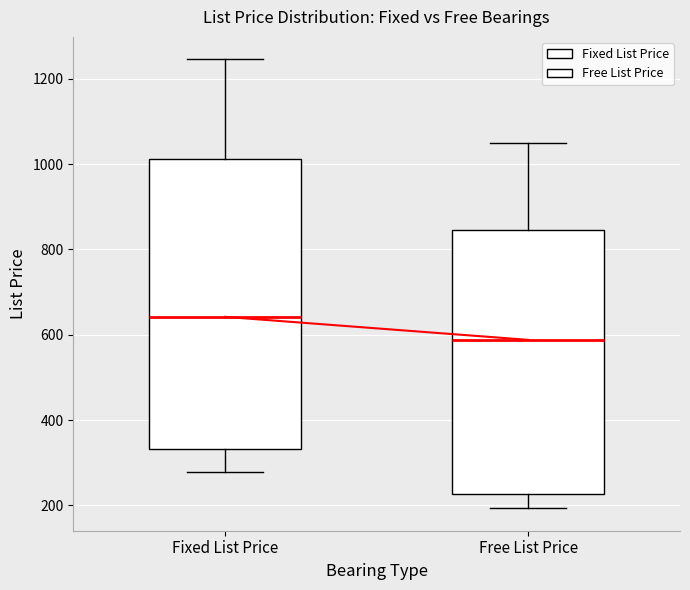

Comparing the boxes themselves (not the whiskers), which one is the tallest?

Fixed List Price